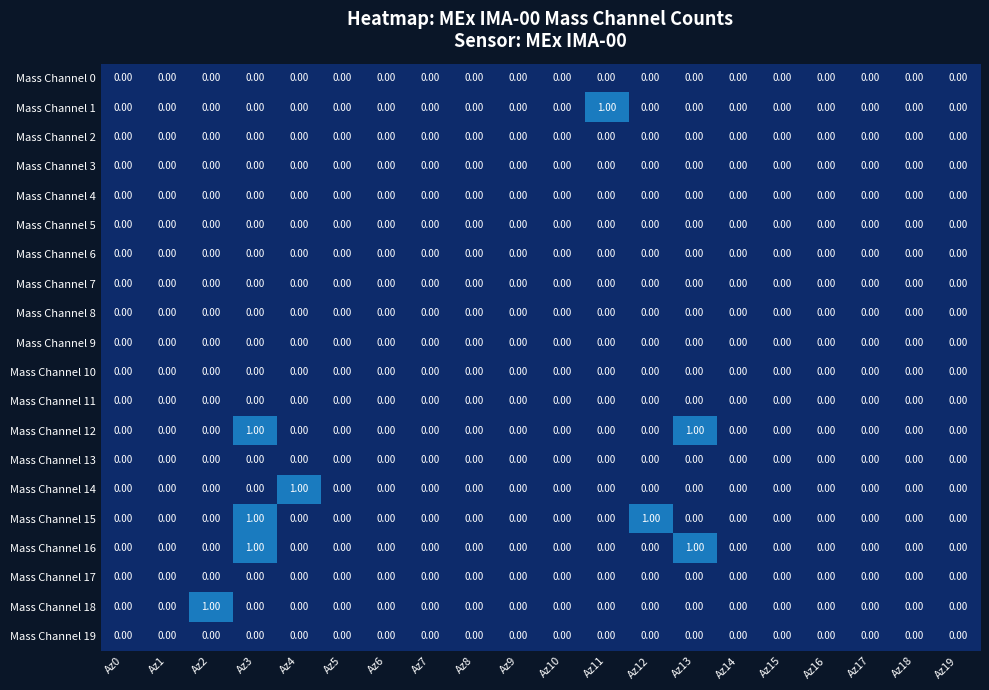

Between Az2 and Az19, which series saw the biggest shift?

Mass Channel 18